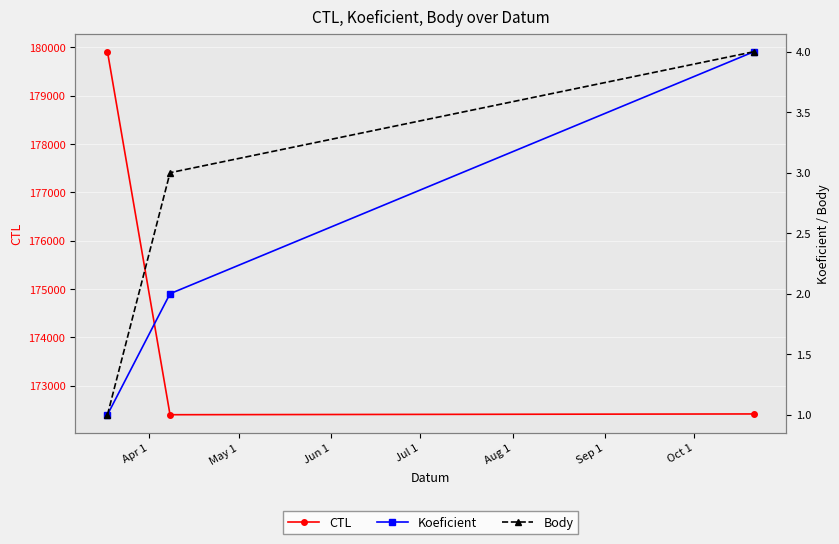

What is the minimum value for CTL?

172401